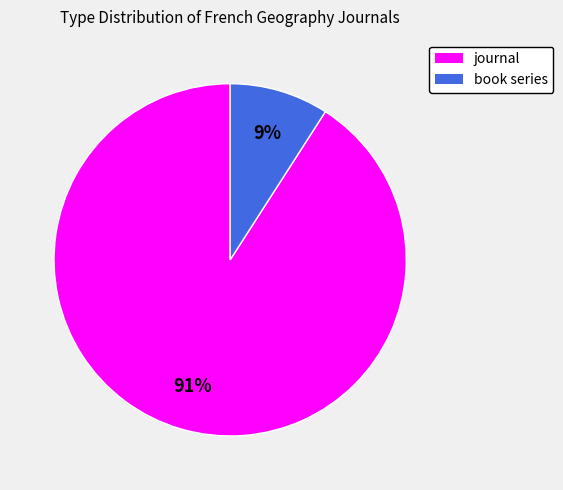

Is it true that book series is 9% of the pie?

True